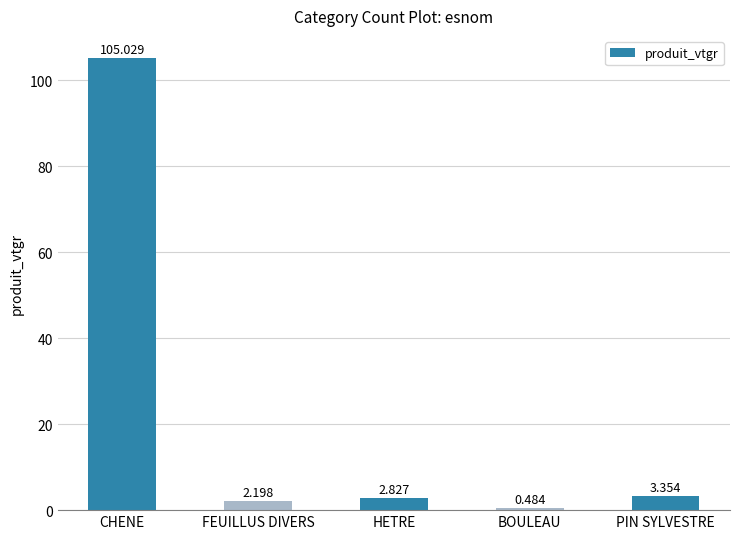

Are the bars horizontal?

No